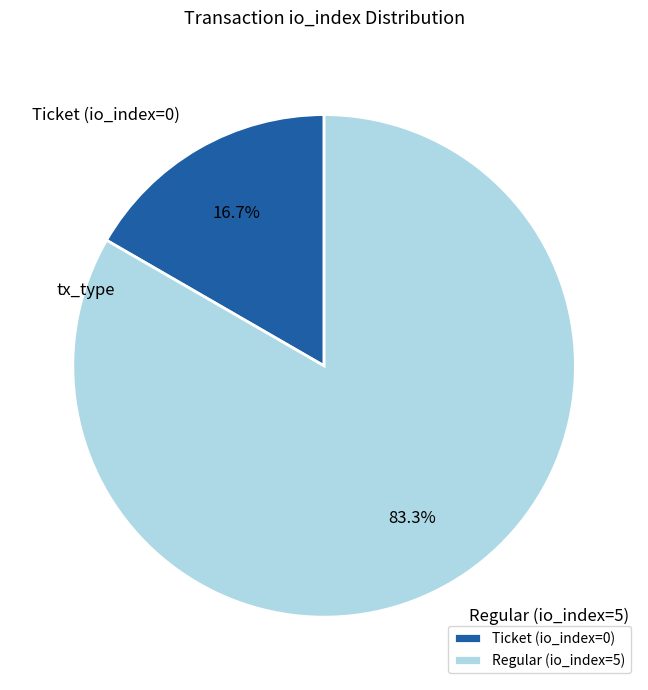

Combined, do Regular (io_index=5) and Ticket (io_index=0) account for over 50%?

Yes